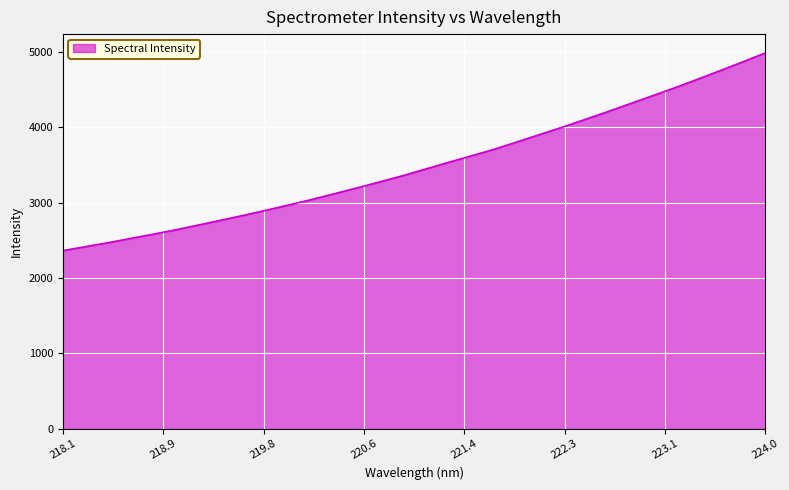

What is the smallest value displayed?

2365.2